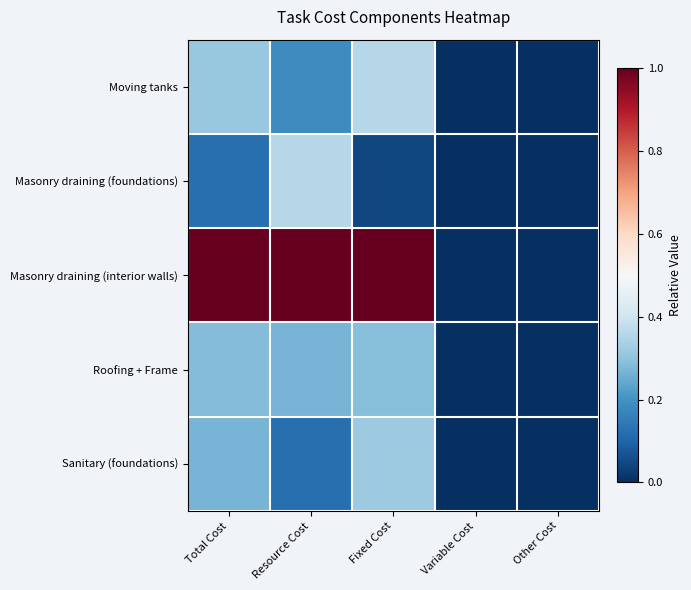

Reading left to right, extract all data points from this chart.

Moving tanks: Total Cost=0.3	Resource Cost=0.2	Fixed Cost=0.4	Variable Cost=0.0	Other Cost=0.0
Masonry draining (foundations): Total Cost=0.1	Resource Cost=0.4	Fixed Cost=0.0	Variable Cost=0.0	Other Cost=0.0
Masonry draining (interior walls): Total Cost=1.0	Resource Cost=1.0	Fixed Cost=1.0	Variable Cost=0.0	Other Cost=0.0
Roofing + Frame: Total Cost=0.3	Resource Cost=0.3	Fixed Cost=0.3	Variable Cost=0.0	Other Cost=0.0
Sanitary (foundations): Total Cost=0.3	Resource Cost=0.1	Fixed Cost=0.3	Variable Cost=0.0	Other Cost=0.0